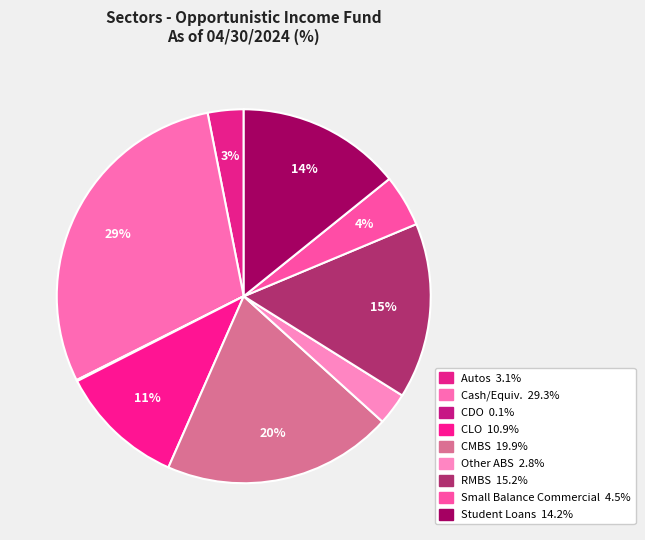

Rank the categories by value from highest to lowest.

Cash/Equiv., CMBS, RMBS, Student Loans, CLO, Small Balance Commercial, Autos, Other ABS, CDO